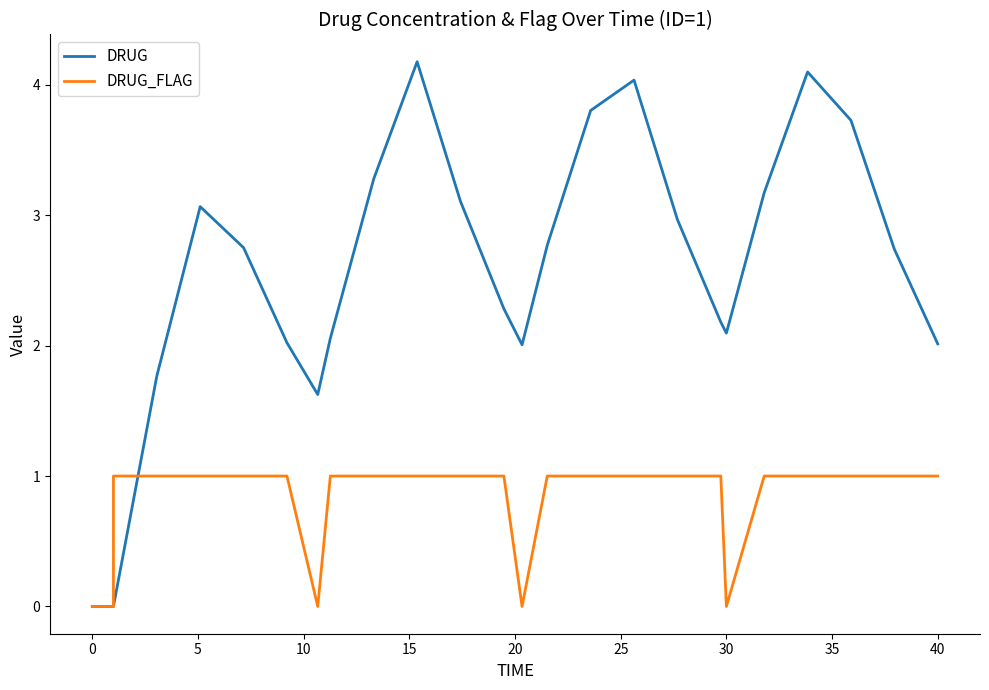

At which label does DRUG_FLAG reach its peak?

5